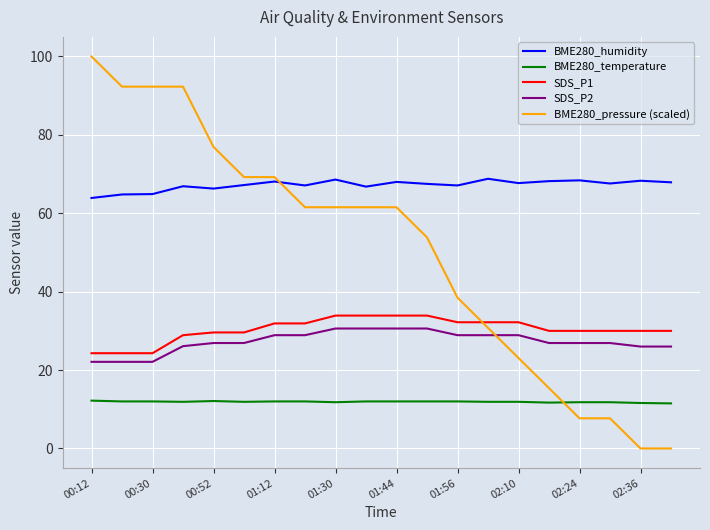

True or false: BME280_temperature and BME280_humidity intersect in this chart.

False